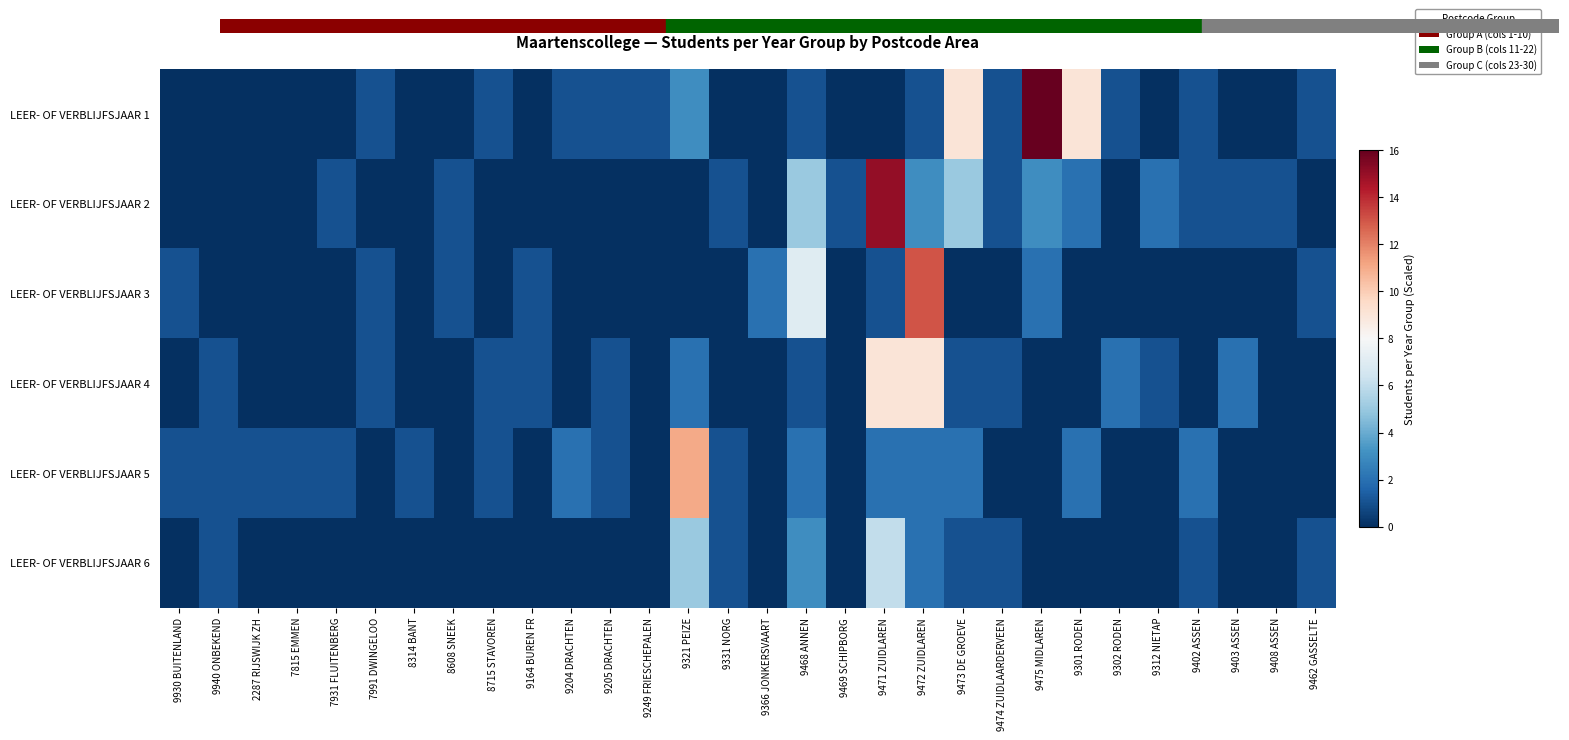

Which category has the lowest value across all series?

9930 BUITENLAND